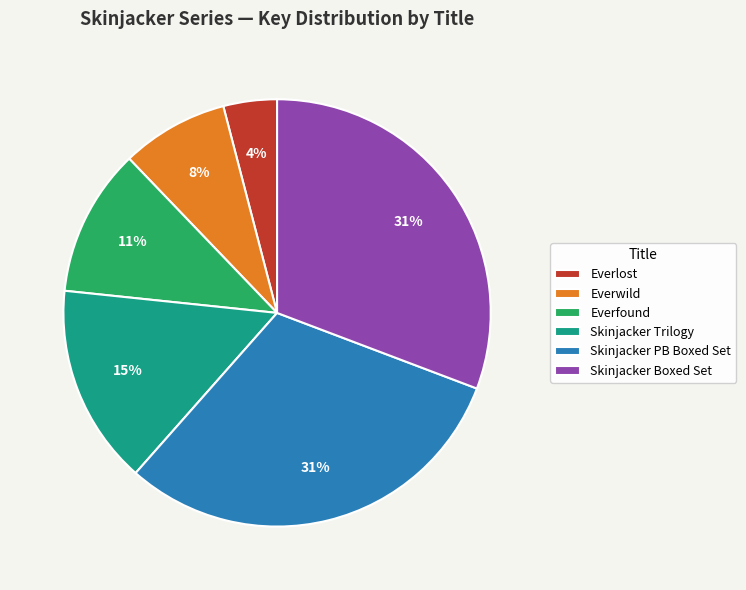

Combined, do Everwild and Everfound account for over 50%?

No